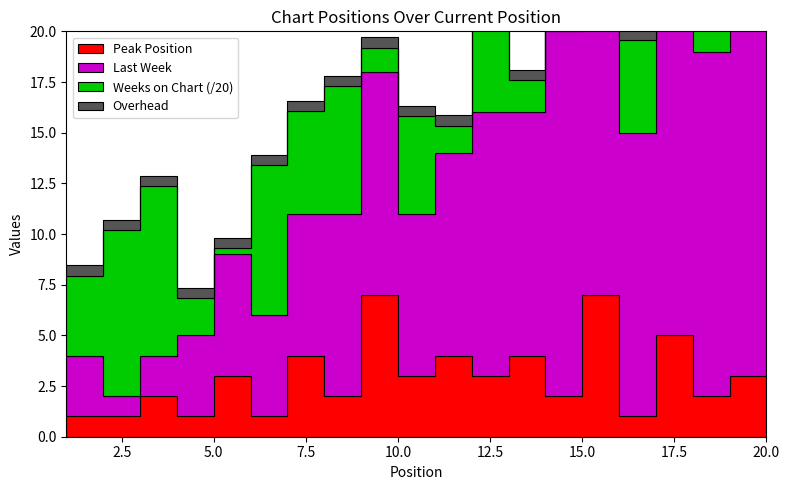

What is the difference between the maximum and minimum values in the Weeks on Chart series?

161